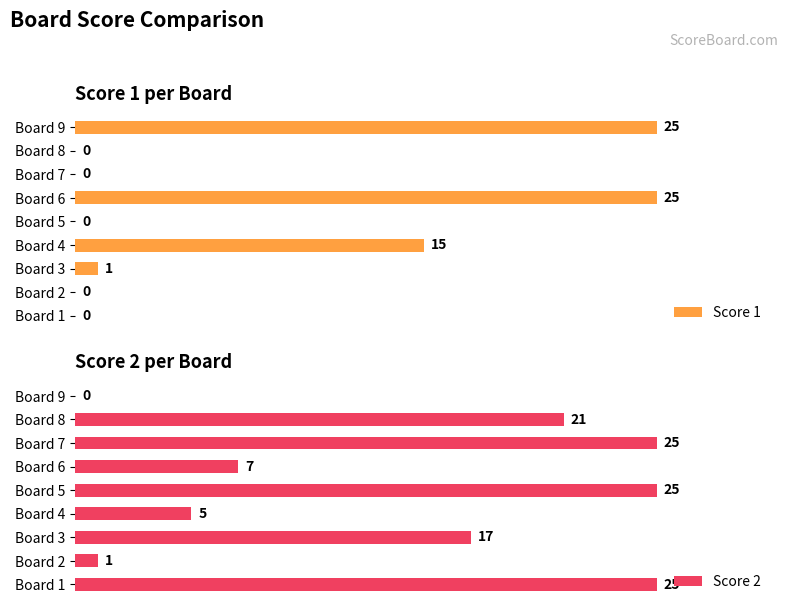

At how many categories does at least one series exceed 2?

8